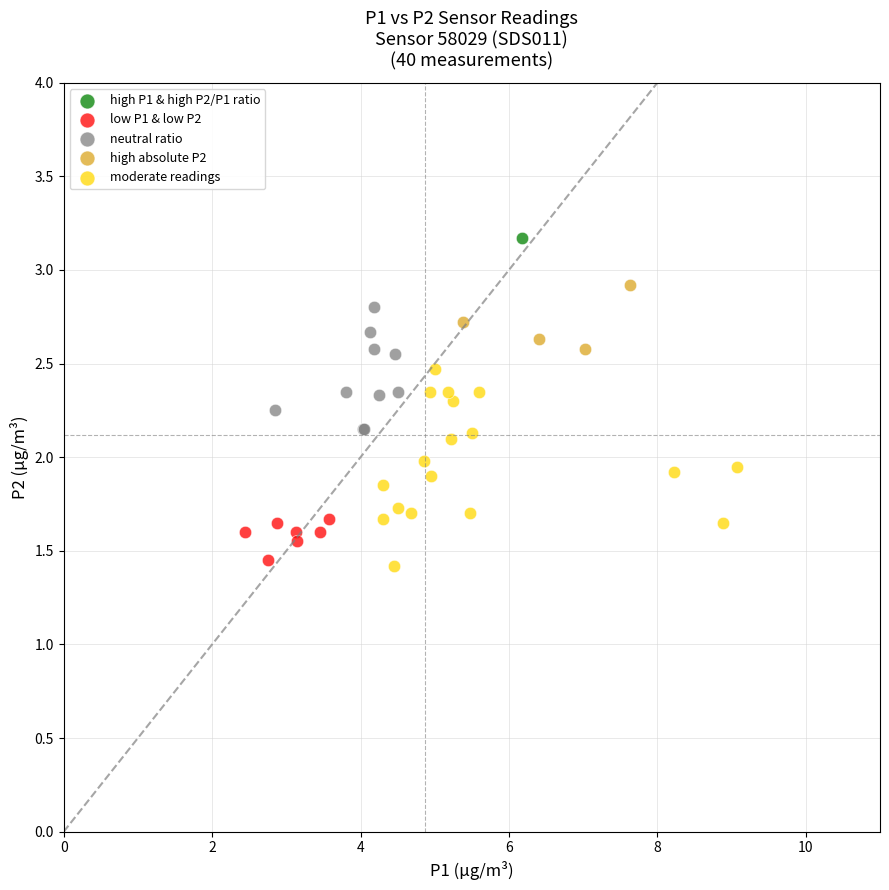

What are all the series names shown in the legend?

high P1 & high P2/P1 ratio, low P1 & low P2, neutral ratio, high absolute P2, moderate readings